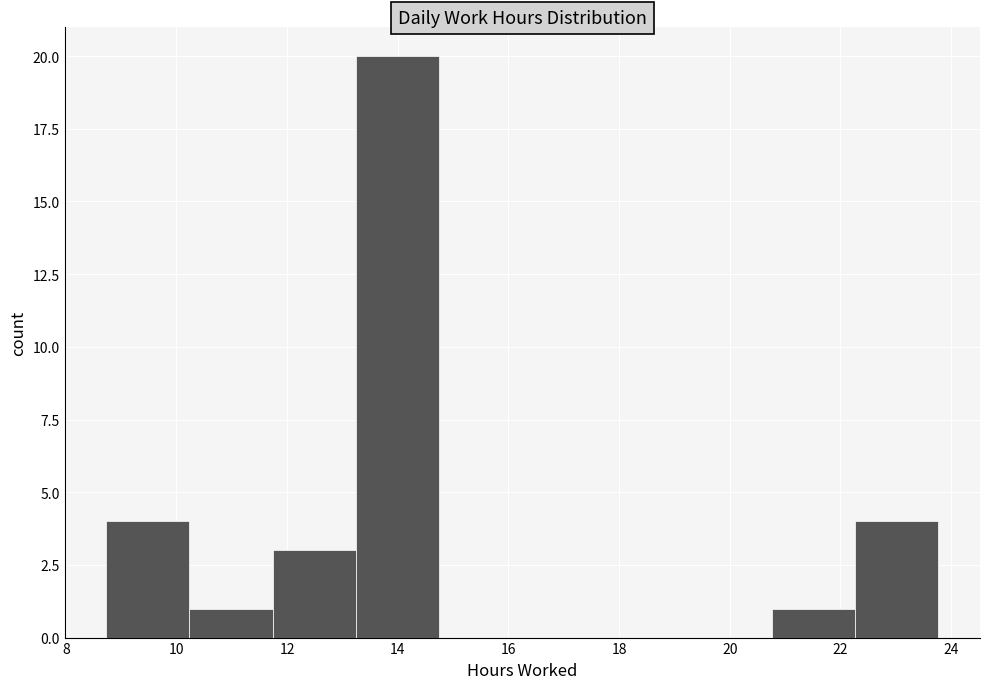

Reading left to right, transcribe this chart: for each bar, give the range it covers on the x-axis and its height. Neither the bar edges nor the heights are printed on the chart, so give them approximately, as read against the axes.

8.8 to 10.2: 4
10.2 to 11.8: 1
11.8 to 13.2: 3
13.2 to 14.8: 20
14.8 to 16.2: 0
16.2 to 17.8: 0
17.8 to 19.2: 0
19.2 to 20.8: 0
20.8 to 22.2: 1
22.2 to 23.8: 4